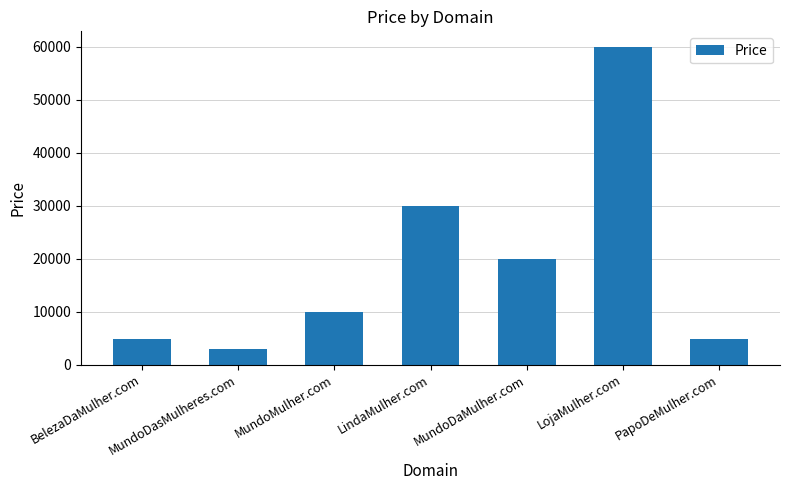

What is the approximate value at MundoMulher.com, to the nearest 50?

9900